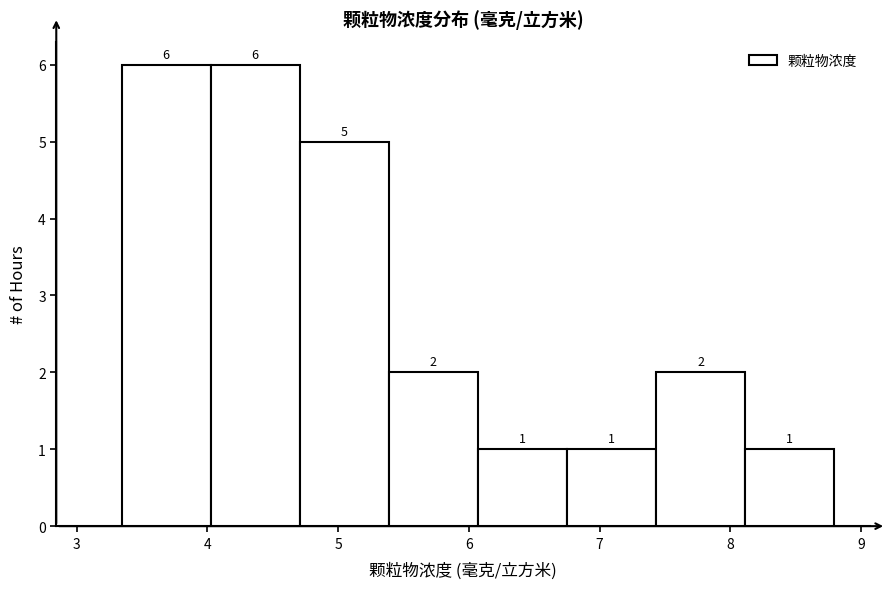

Reading left to right, transcribe this chart: for each bar, give the range it covers on the x-axis and its height. The bar edges are not printed on the chart, so give them approximately, as read against the axis.

3.3 to 4.0: 6
4.0 to 4.7: 6
4.7 to 5.4: 5
5.4 to 6.1: 2
6.1 to 6.8: 1
6.8 to 7.4: 1
7.4 to 8.1: 2
8.1 to 8.8: 1